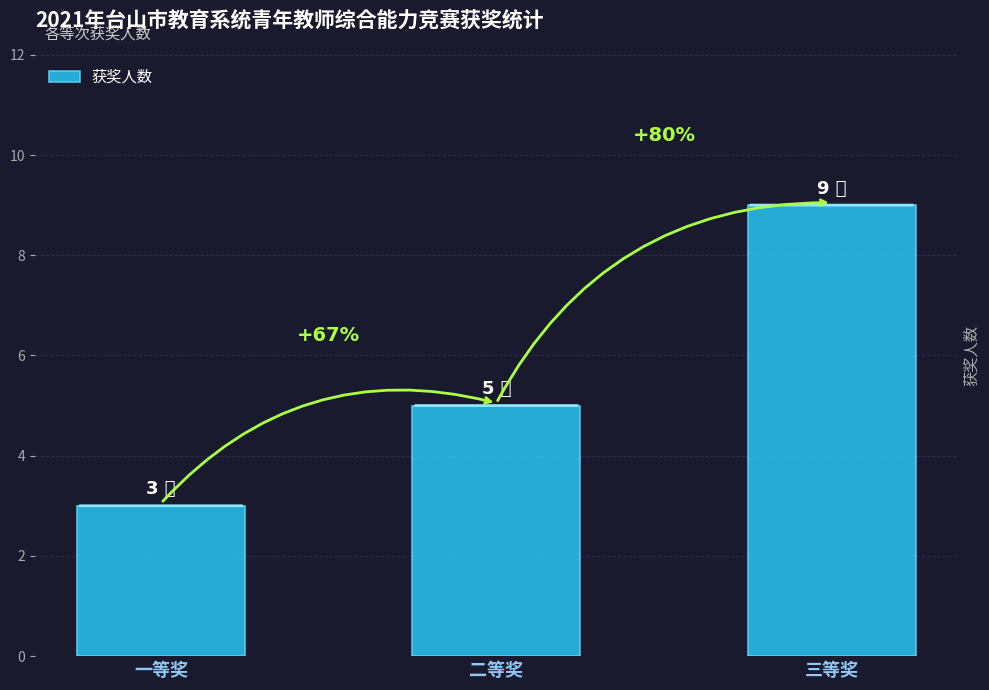

Rank the categories by value from lowest to highest.

一等奖, 二等奖, 三等奖